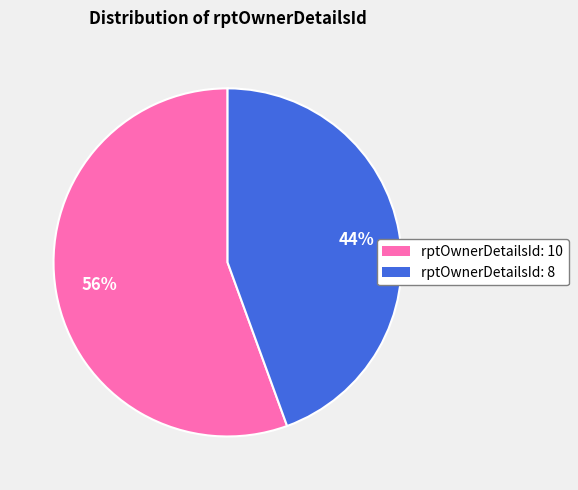

Is there any slice that represents more than half of the pie?

Yes